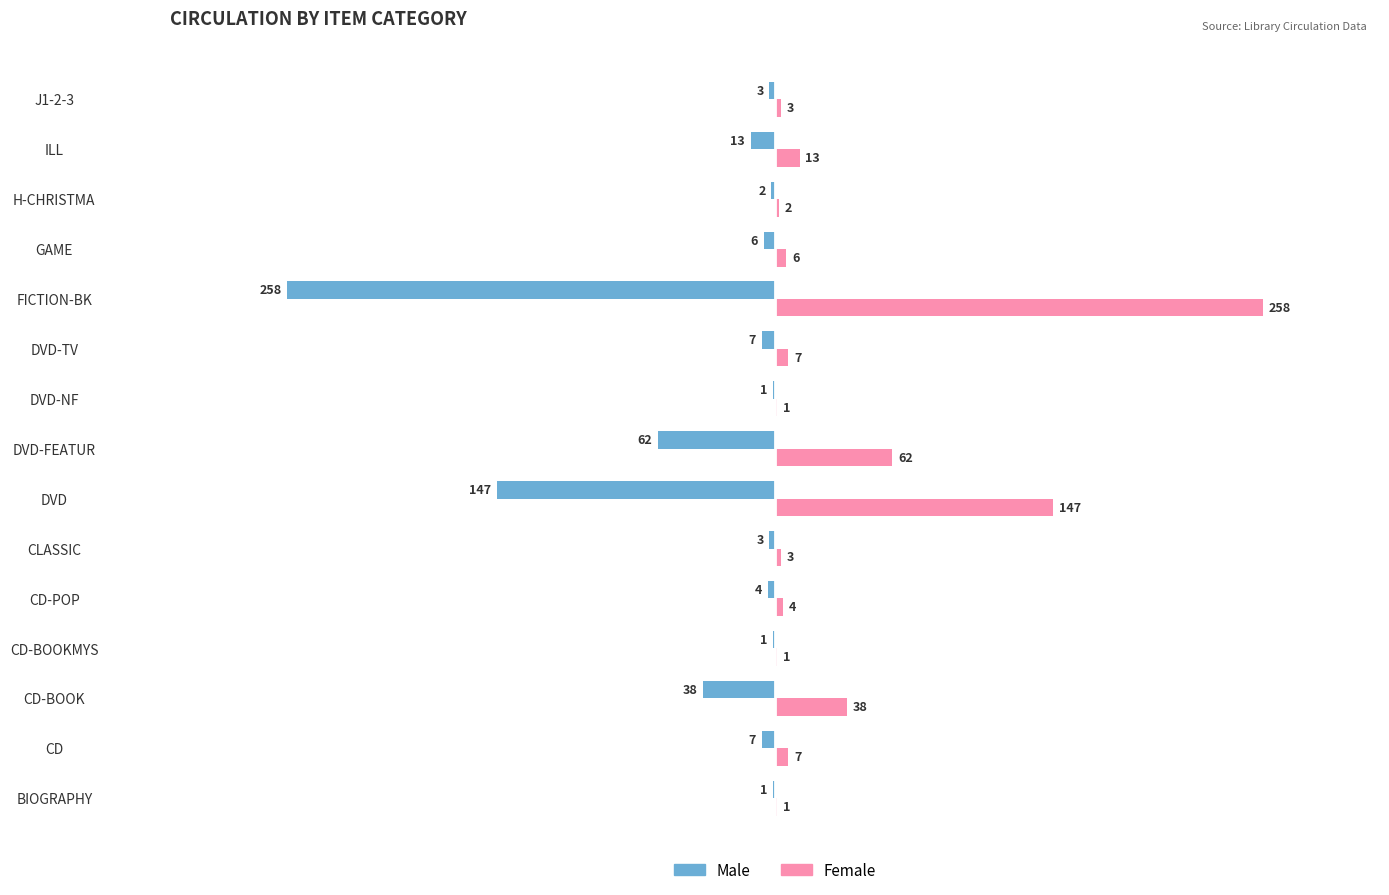

What is the sum of all Female values?

553